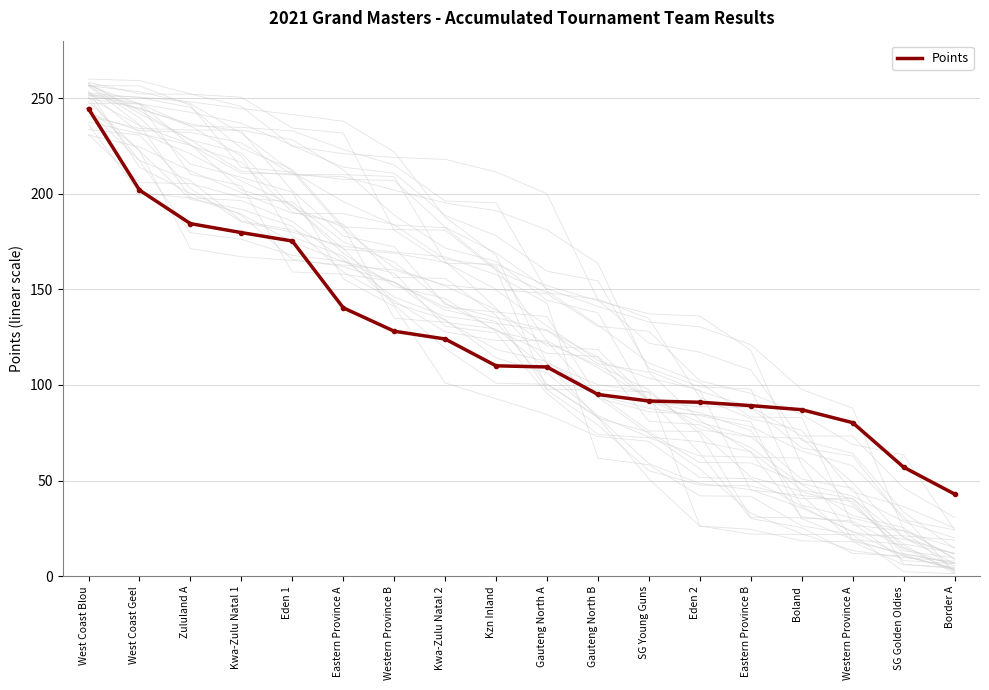

How many values are below 110?

9